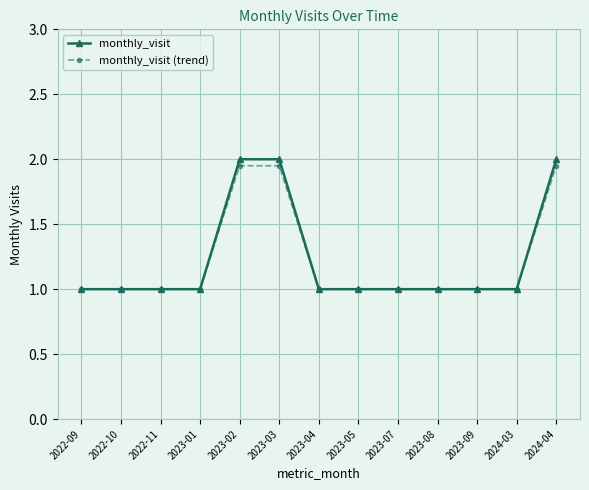

What is the value of the monthly_visit (trend) point at the 3rd from the left?

1.0